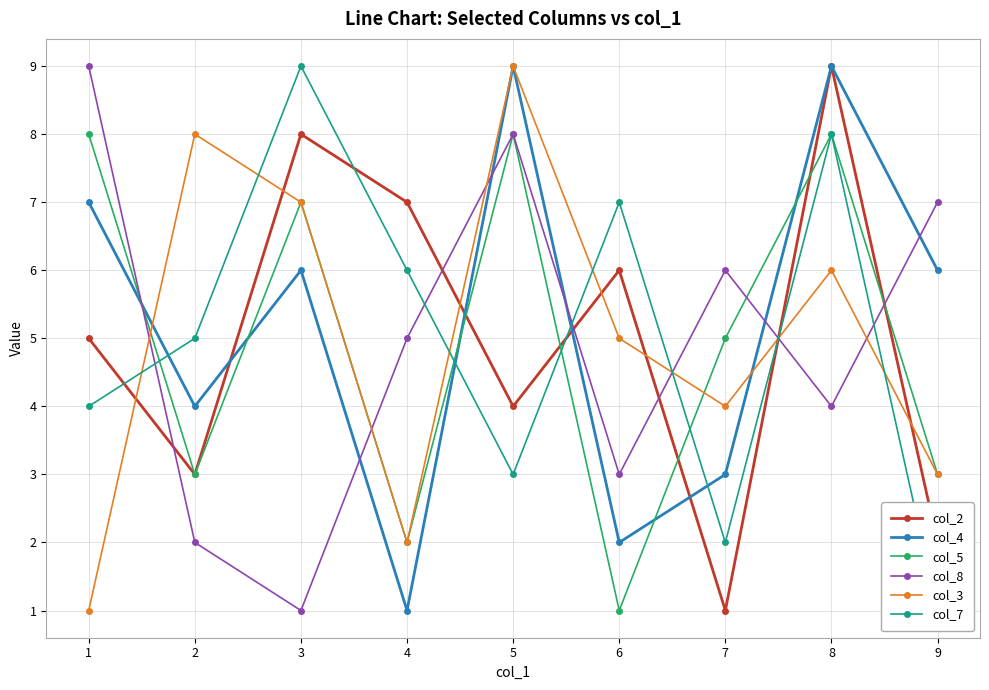

Where do col_4 and col_3 first cross each other?

1 and 2